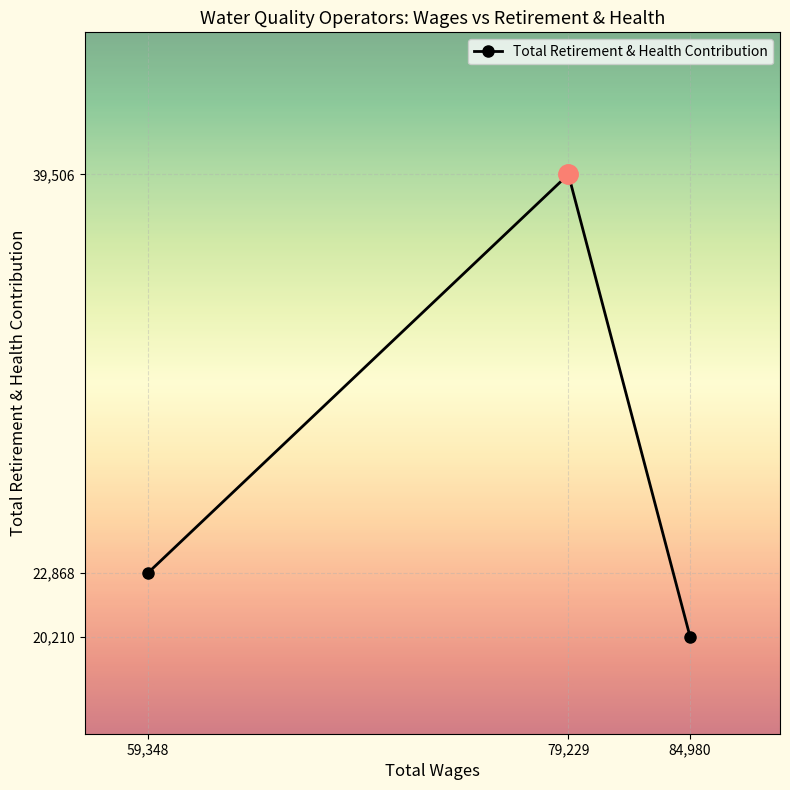

How many lines are shown in the chart?

1